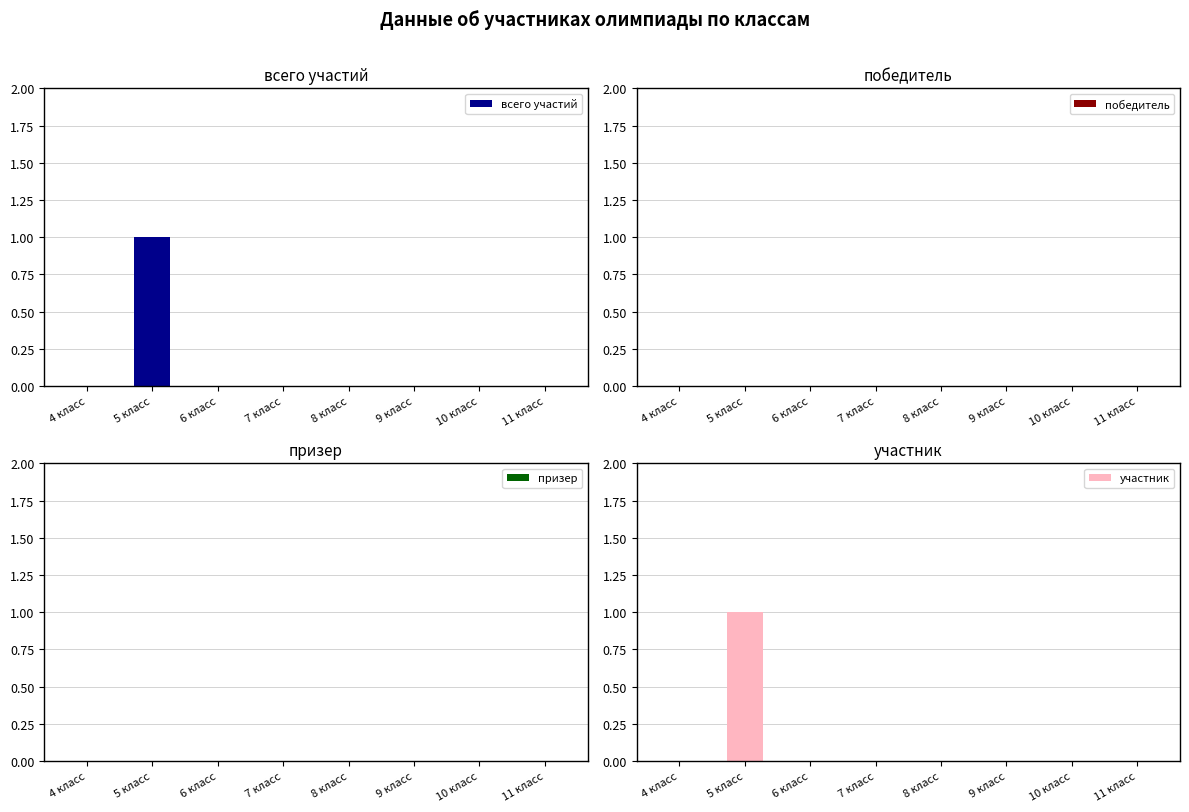

What position from the left is 4 класс?

1